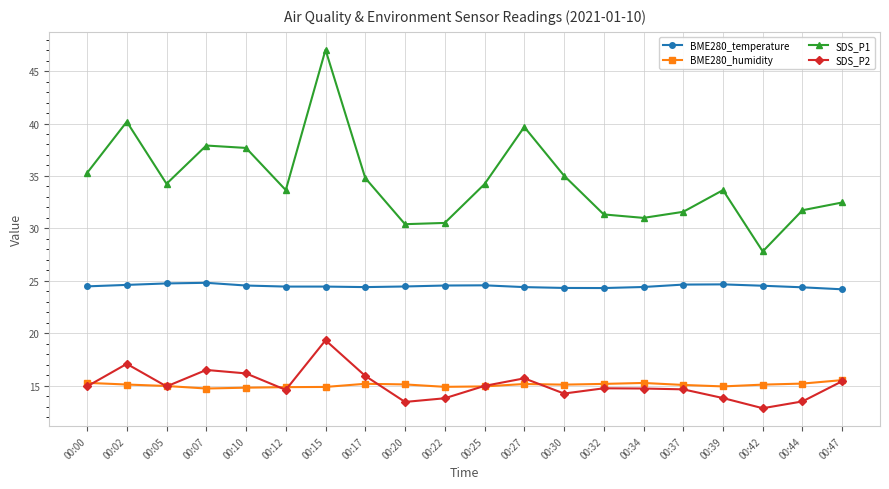

Count the number of categories in the chart.

20